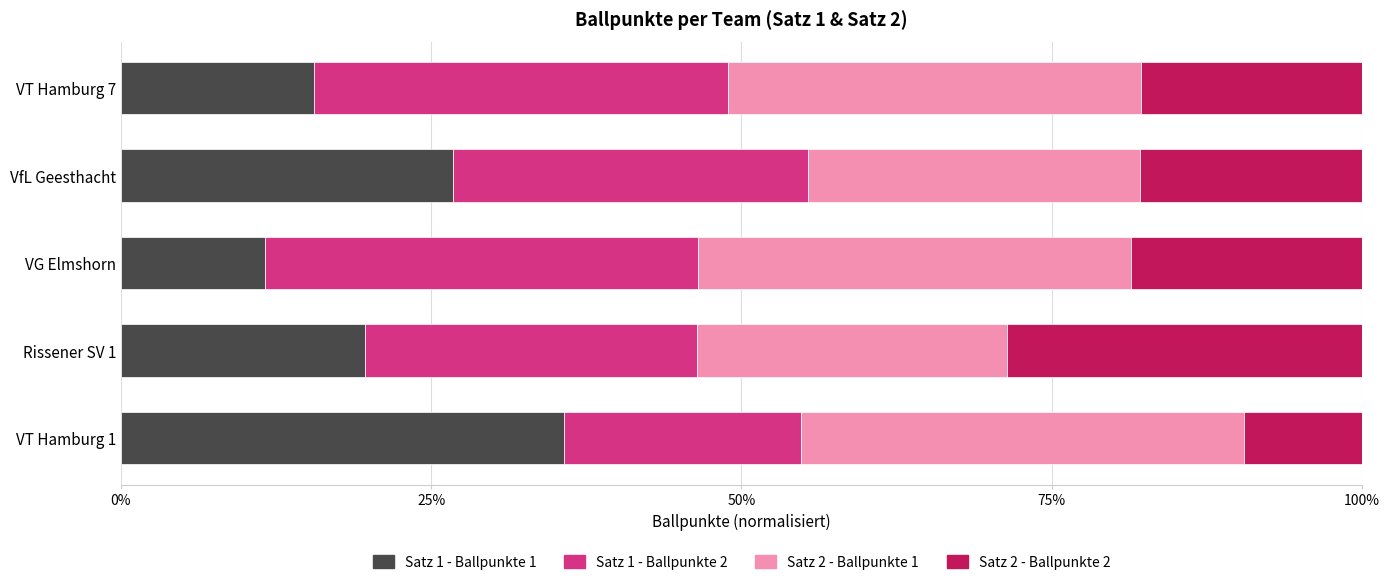

Is it true that Satz 1 - Ballpunkte 1 equals 7.6 at VfL Geesthacht?

False